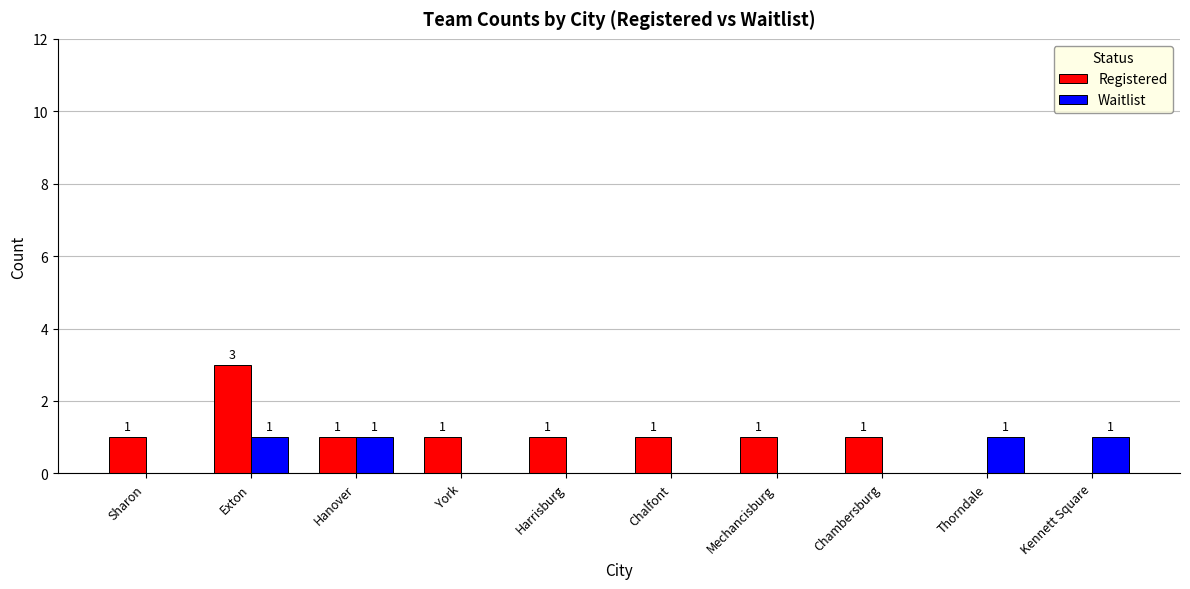

How many Registered values are between 1 and 2?

7